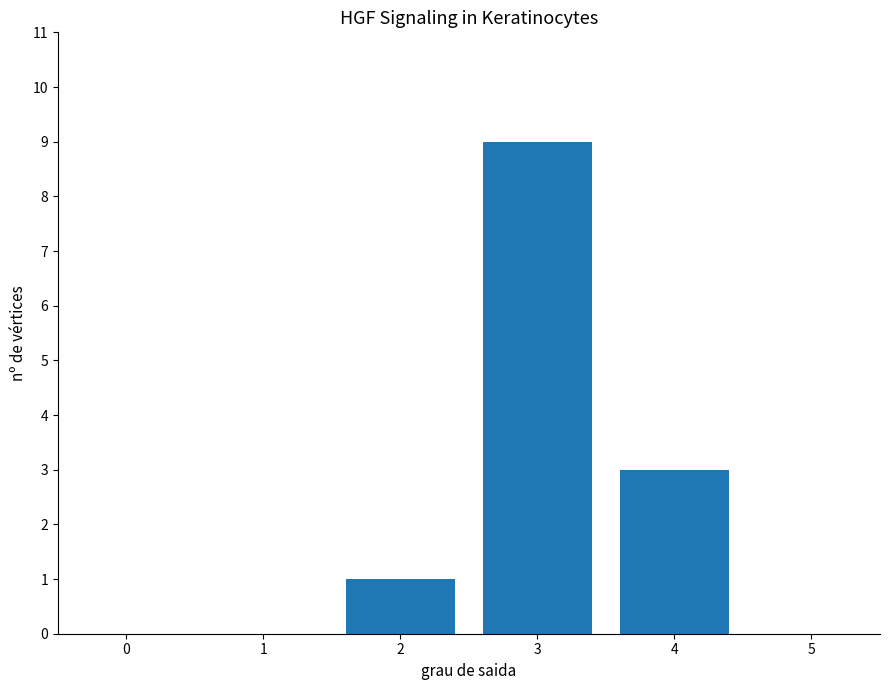

Reading right to left, extract all data points from this chart.

4=3	3=9	2=1	1=0	0=0